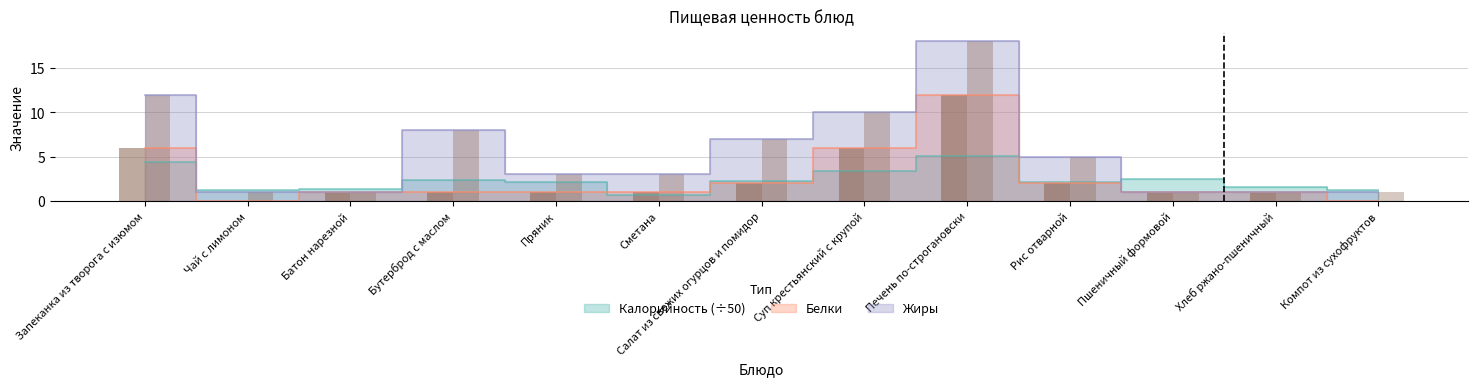

At how many categories does at least one series exceed 12?

1